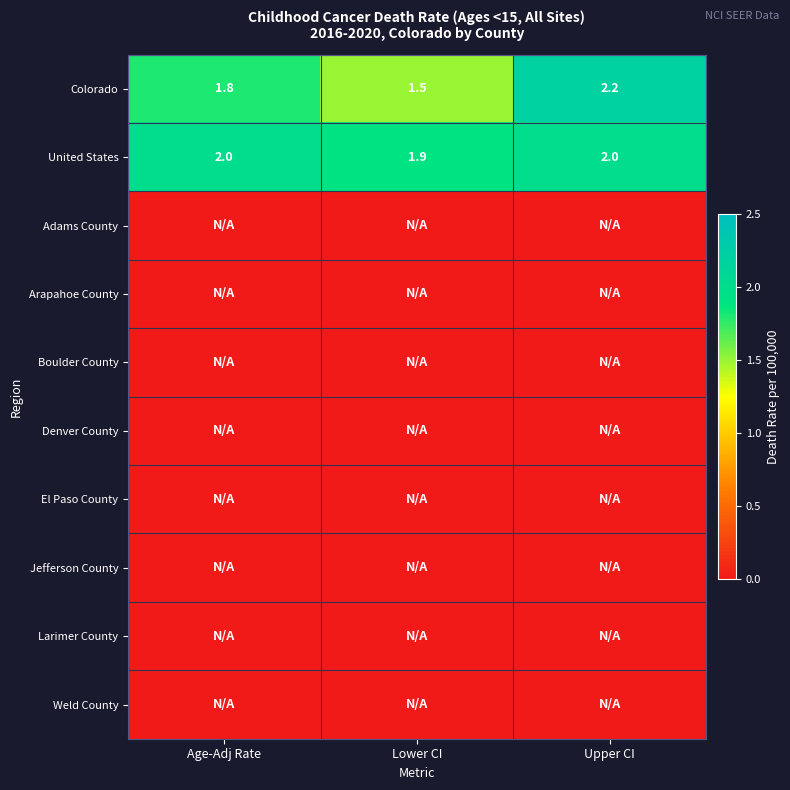

At which label does Colorado reach its peak?

Upper CI